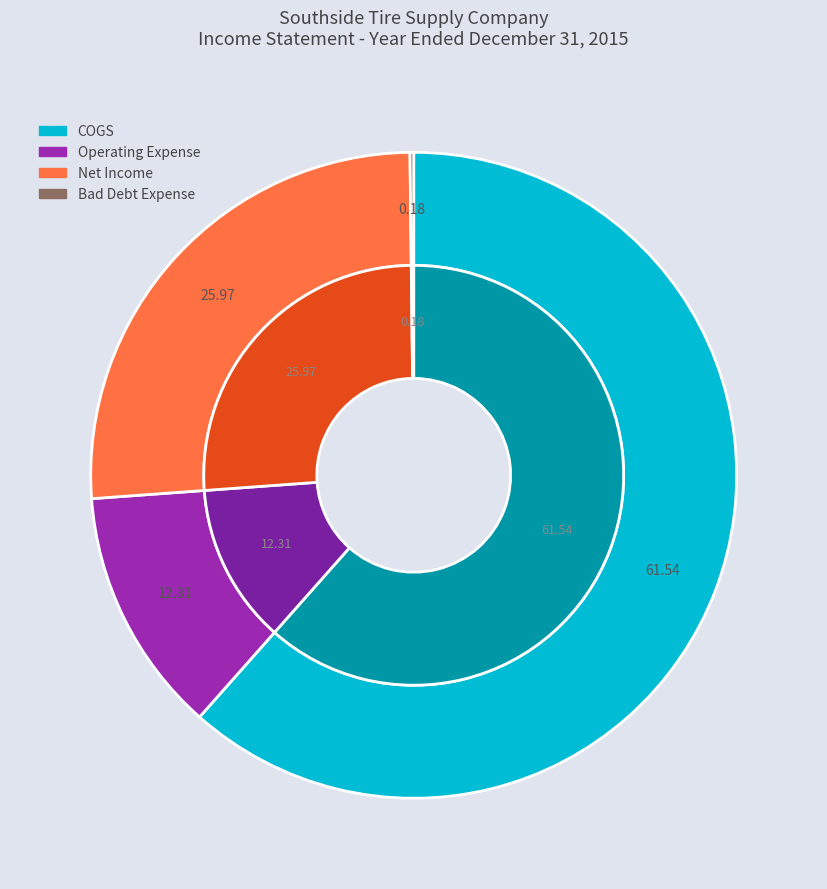

What percentage is the Operating Expense slice, to the nearest percent?

12%